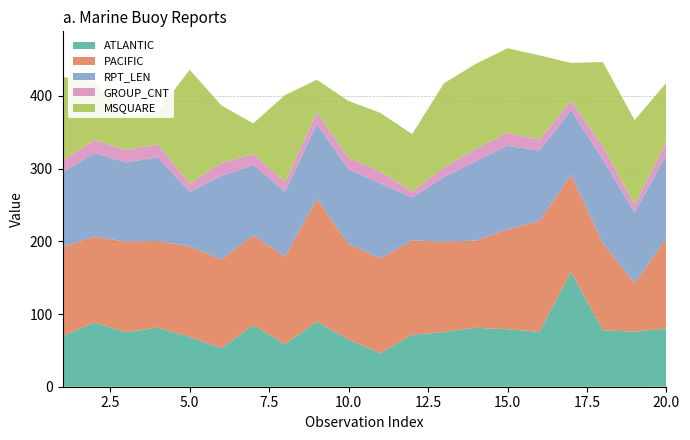

Reading left to right, list all the values displayed in this chart.

ATLANTIC: 1=69.6	2=88.2	3=74.9	4=81.4	5=68.4	6=53.1	7=84.9	8=58.6	9=89.7	10=64.9	11=46.1	12=71.5	13=75.3	14=81.1	15=79.1	16=75.4	17=157.7	18=77.7	19=75.8	20=80.2
PACIFIC: 1=122.4	2=118.2	3=124.7	4=119.1	5=124.5	6=121.7	7=123.3	8=120.5	9=168.5	10=131.1	11=130.5	12=130.0	13=124.0	14=119.9	15=137.4	16=152.4	17=133.6	18=119.8	19=66.9	20=124.0
RPT_LEN: 1=103.0	2=115.0	3=109.0	4=115.0	5=75.0	6=115.0	7=97.0	8=89.0	9=103.0	10=103.0	11=103.0	12=59.0	13=89.0	14=109.0	15=115.0	16=97.0	17=89.0	18=115.0	19=97.0	20=115.0
GROUP_CNT: 1=16.0	2=18.0	3=17.0	4=18.0	5=11.0	6=18.0	7=15.0	8=13.0	9=16.0	10=16.0	11=16.0	12=8.0	13=13.0	14=17.0	15=18.0	16=15.0	17=13.0	18=18.0	19=11.0	20=18.0
MSQUARE: 1=115.0	2=81.0	3=44.0	4=45.0	5=157.0	6=79.0	7=42.0	8=120.0	9=45.0	10=78.0	11=81.0	12=79.0	13=116.0	14=117.0	15=116.0	16=116.0	17=52.0	18=116.0	19=116.0	20=81.0